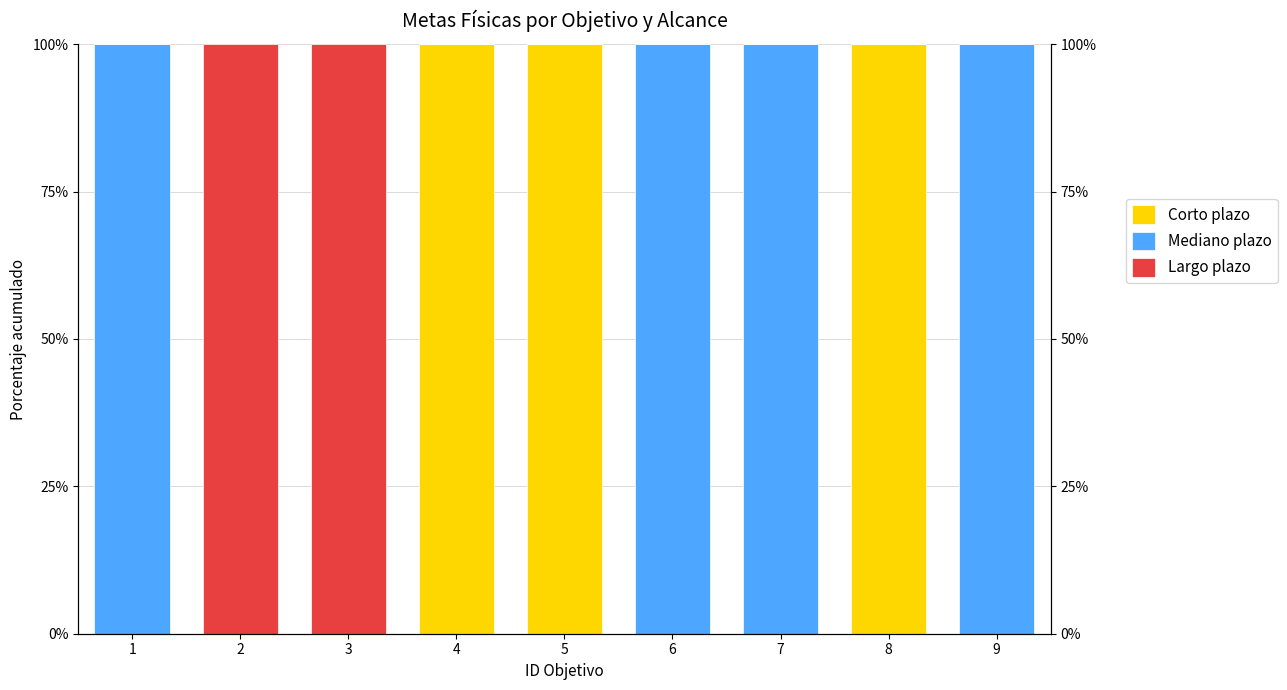

What is the sum of the Mediano plazo values at 1 and 6?

200